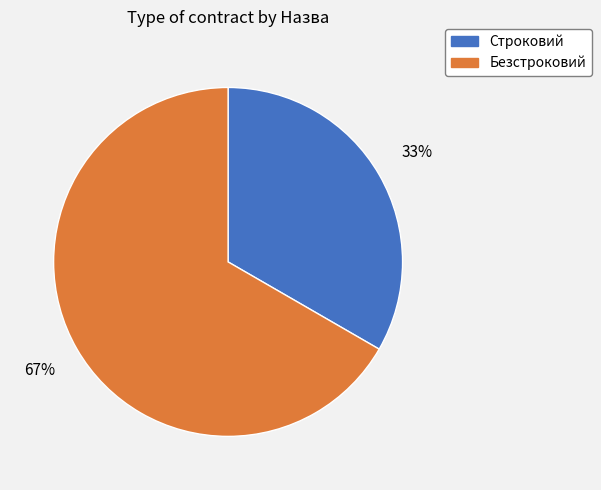

To the nearest percent, what is the average slice percentage?

50%